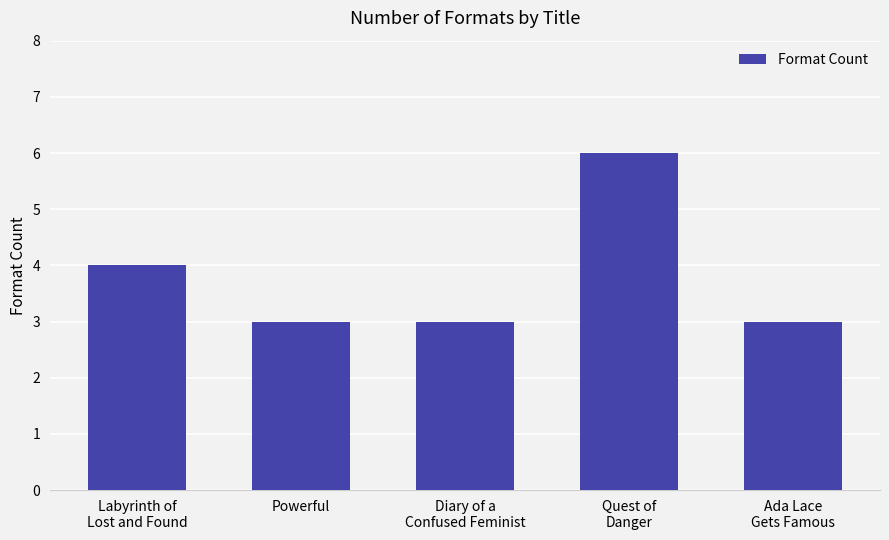

Is it true that the value at Labyrinth of
Lost and Found is 4?

True